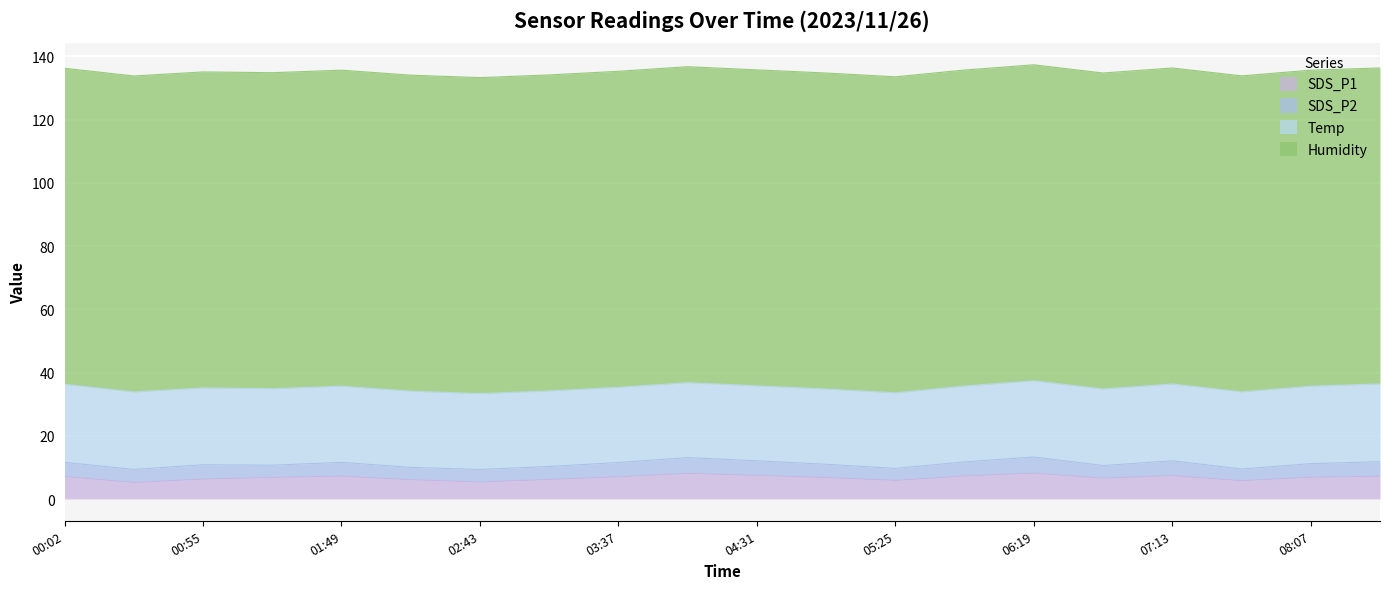

At which label is Temp closest to 24?

02:43